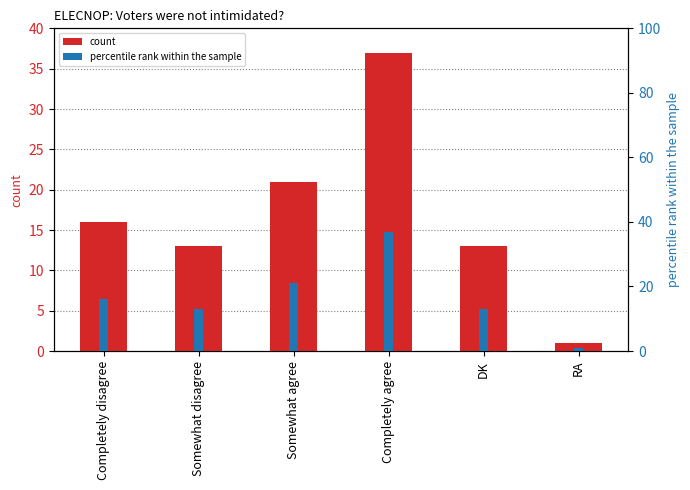

How many categories are shown in the chart?

6